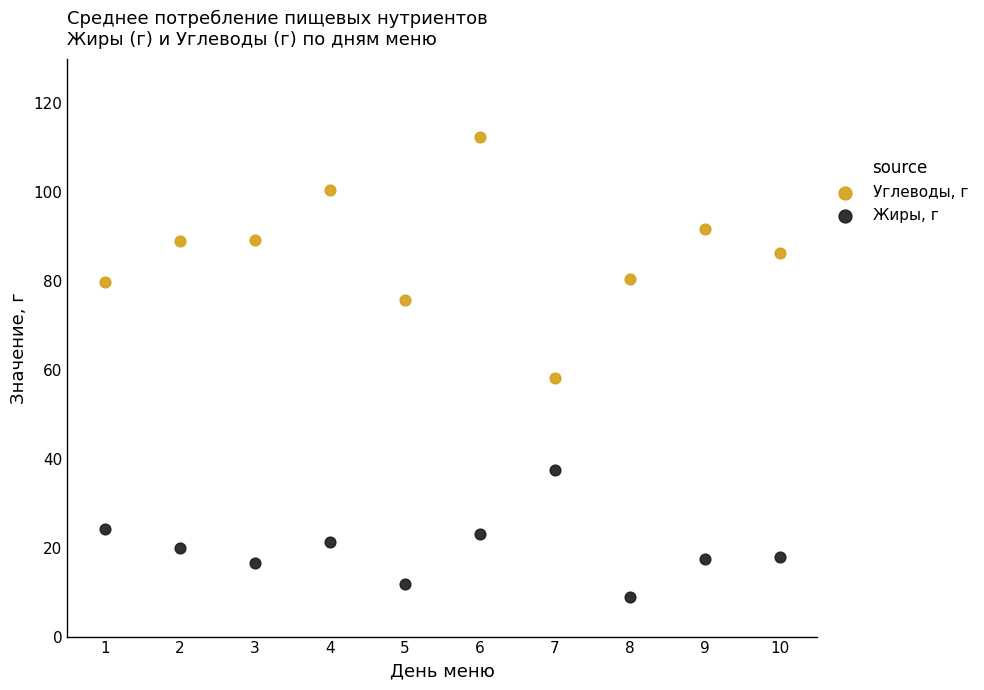

Which series contains the lowest Y value?

Жиры, г